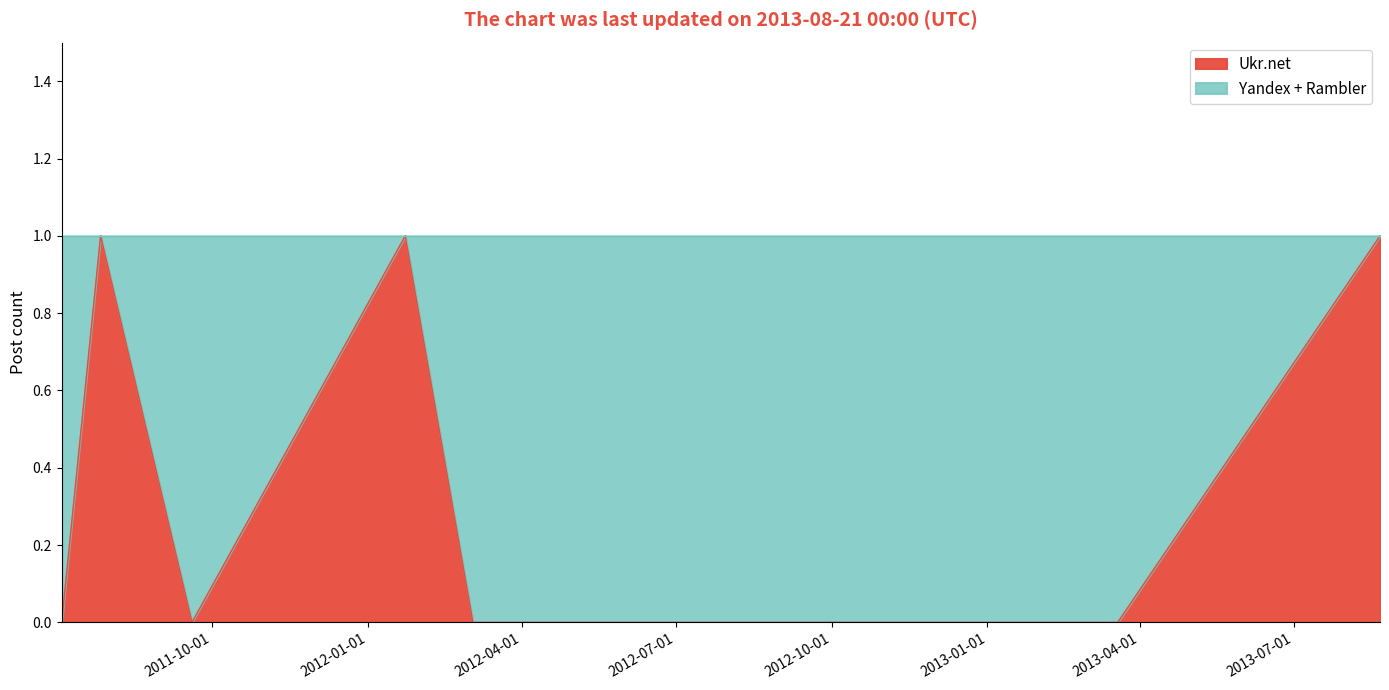

At which category does Ukr.net reach its first local valley?

2011-09-19